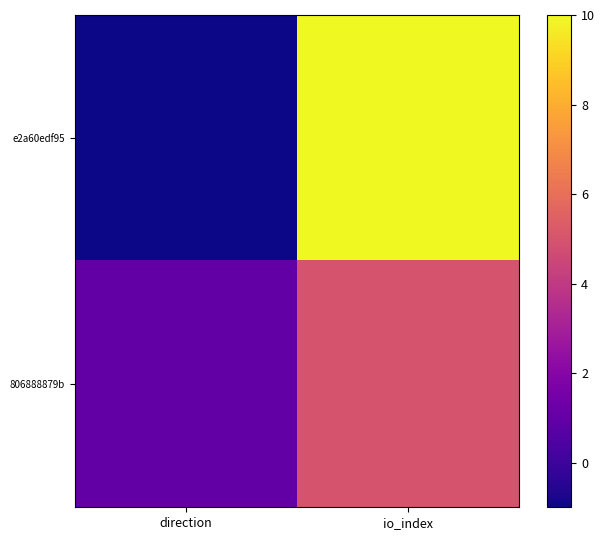

Rank the series by their maximum value, from lowest to highest.

806888879b, e2a60edf95